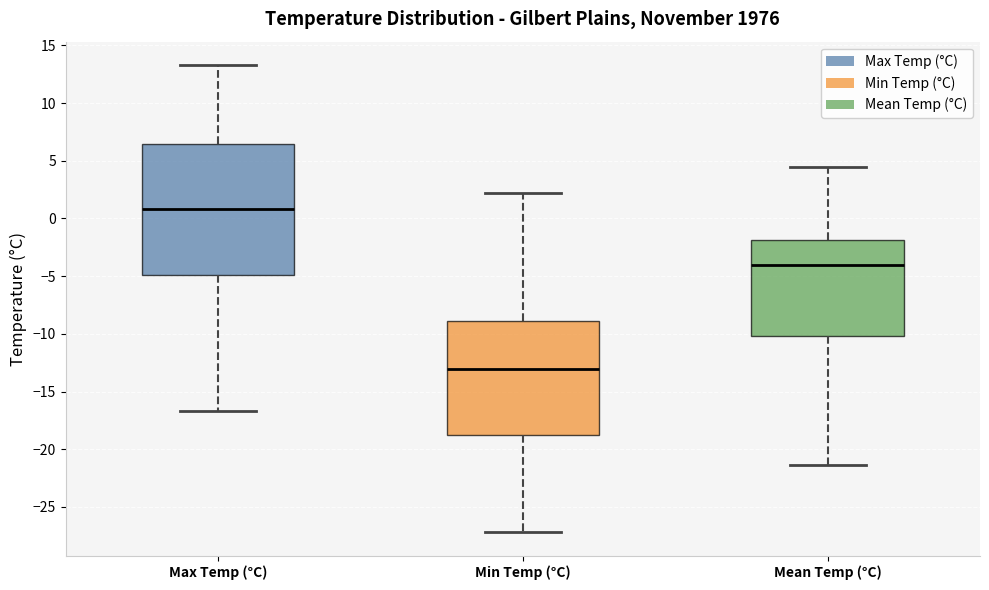

Reading left to right, transcribe this box plot: for each box, give where its median line is, the range the box spans, and where its two whiskers end, as read against the y-axis. The values are not printed on the chart, so give them approximately, as read against the axis.

Max Temp (°C): median 1.0, box -5.0 to 6.5, whiskers -16.5 to 13.5
Min Temp (°C): median -13.0, box -18.5 to -9.0, whiskers -27.0 to 2.0
Mean Temp (°C): median -4.0, box -10.0 to -2.0, whiskers -21.5 to 4.5